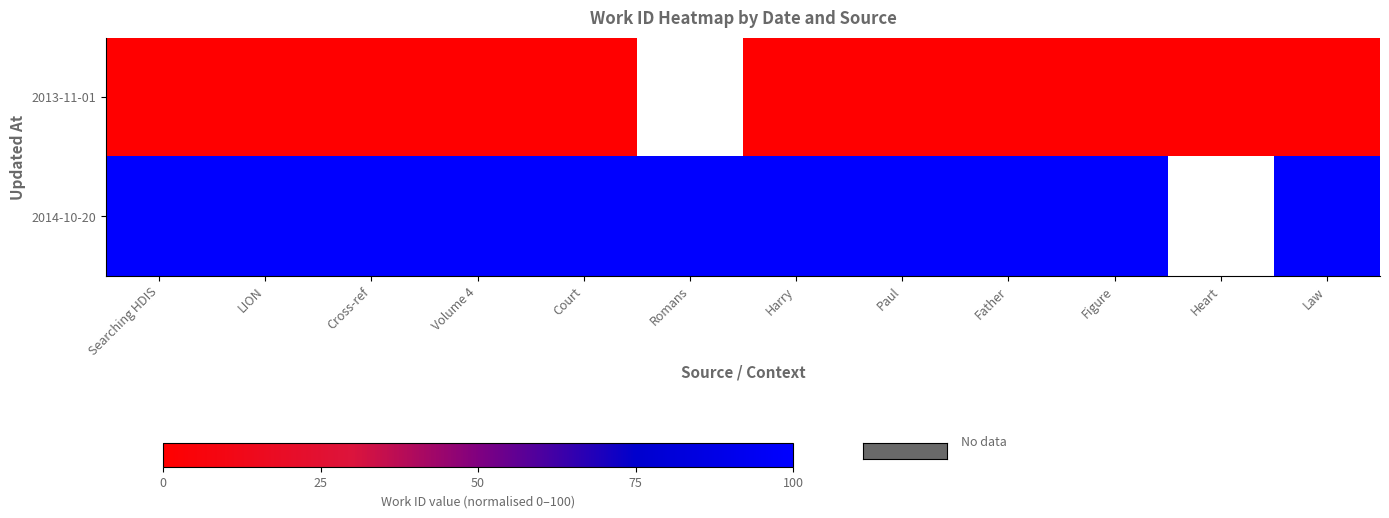

Which series has the largest range (max minus min)?

2013-11-01